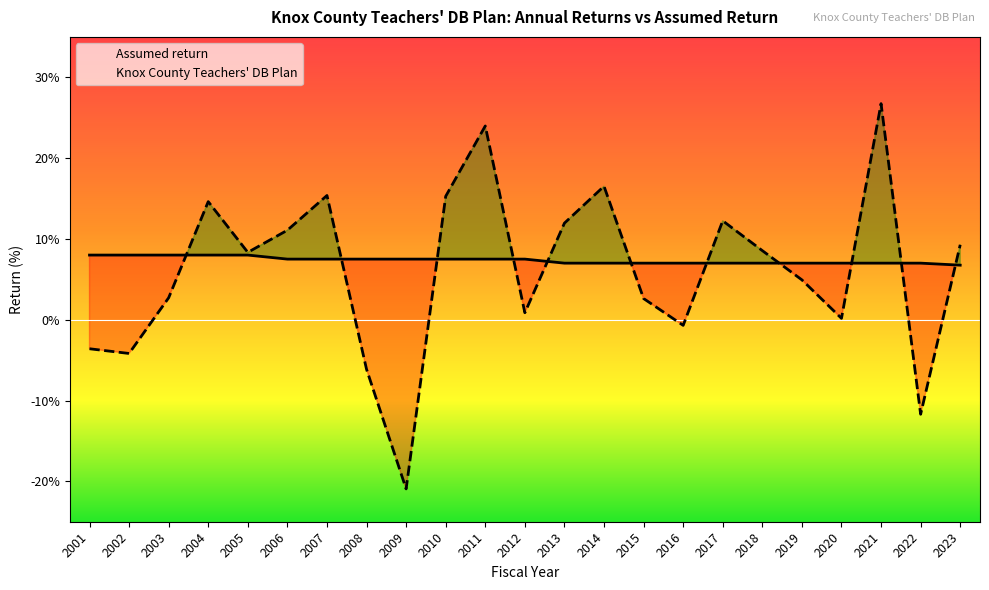

List the series in order of their peak value, lowest first.

Assumed return, Knox County Teachers' DB Plan